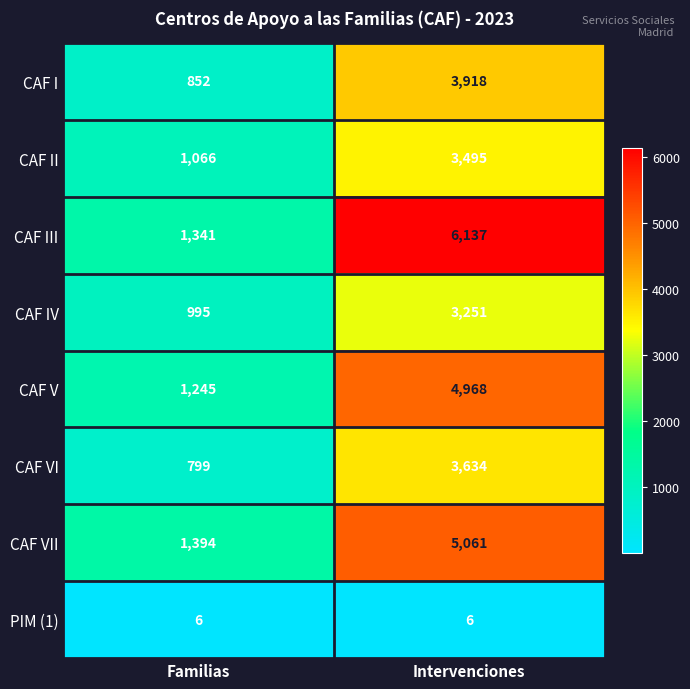

Which series has the largest total across all categories?

CAF III